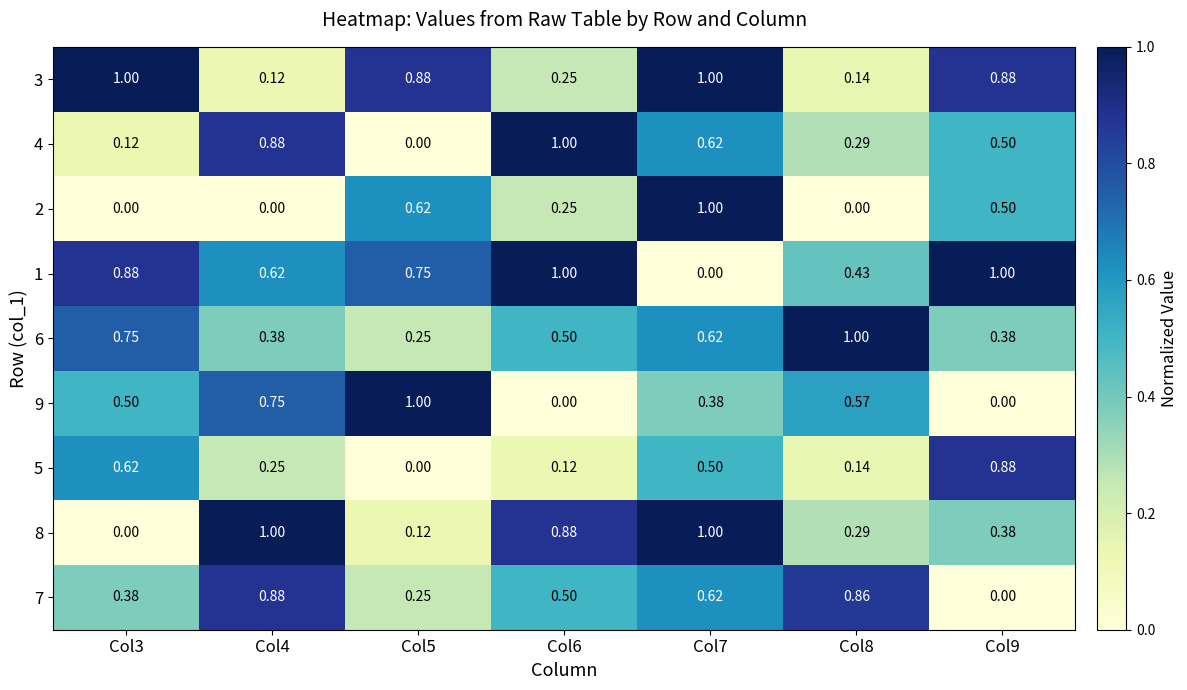

Is the value of 5 at Col6 greater than the value of 9 at Col8?

No